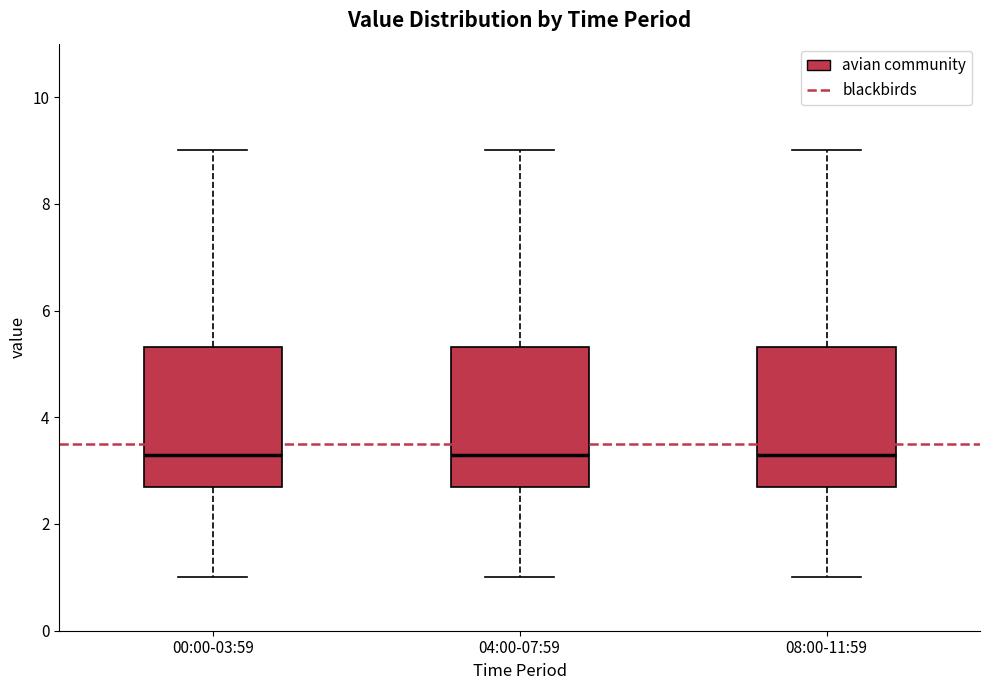

Reading left to right, read every box against the y-axis: the position of its median line, the range the box covers, and the ends of its whiskers. The values are not printed on the chart, so give them approximately, as read against the axis.

00:00-03:59: median 3.4, box 2.8 to 5.4, whiskers 1.0 to 9.0
04:00-07:59: median 3.4, box 2.8 to 5.4, whiskers 1.0 to 9.0
08:00-11:59: median 3.4, box 2.8 to 5.4, whiskers 1.0 to 9.0